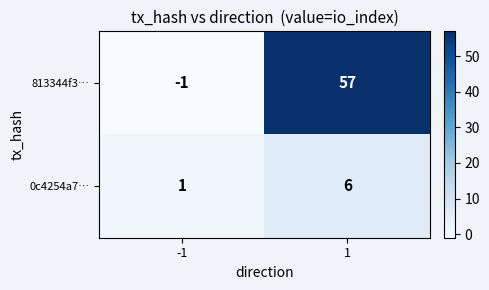

What is the approximate value of 813344f3… at 1, to the nearest 5?

55